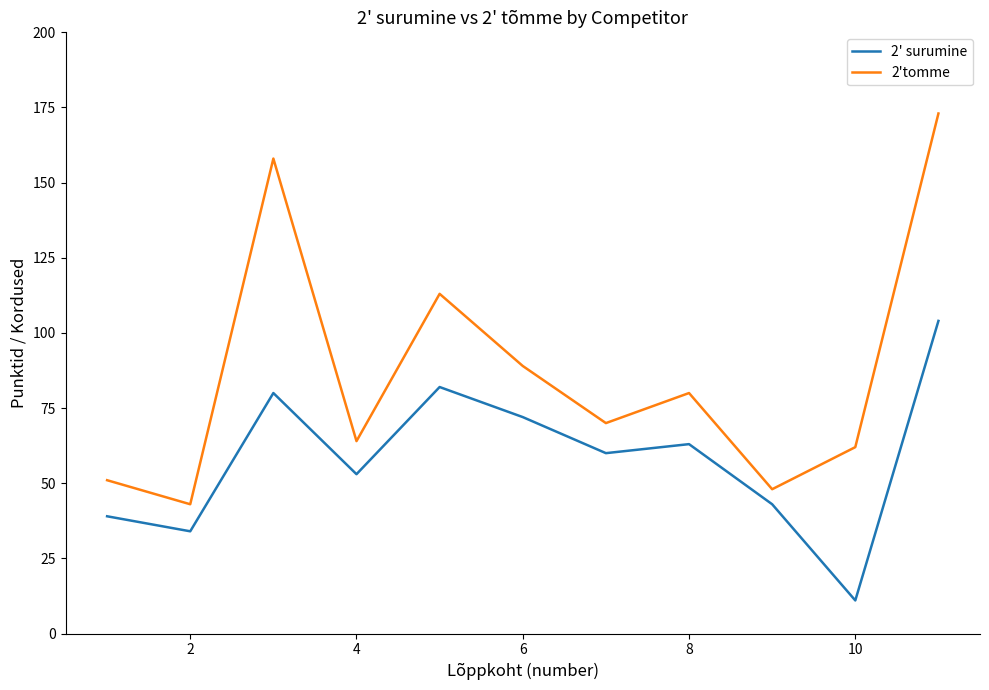

True or false: 2'tomme and 2' surumine cross at least once.

False